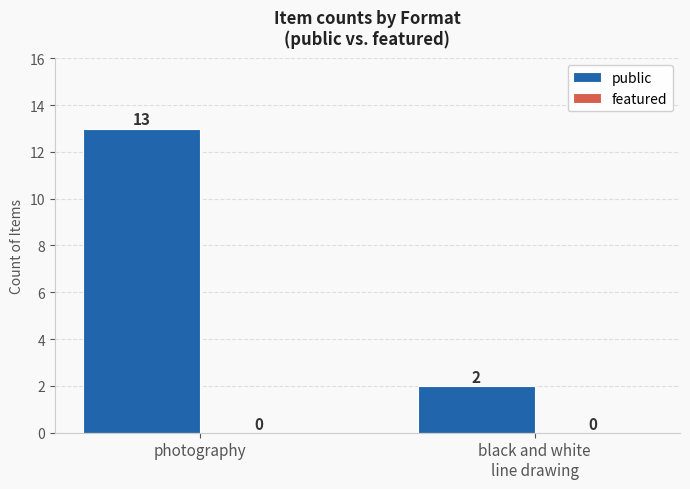

True or false: the data shows 13 at photography.

True